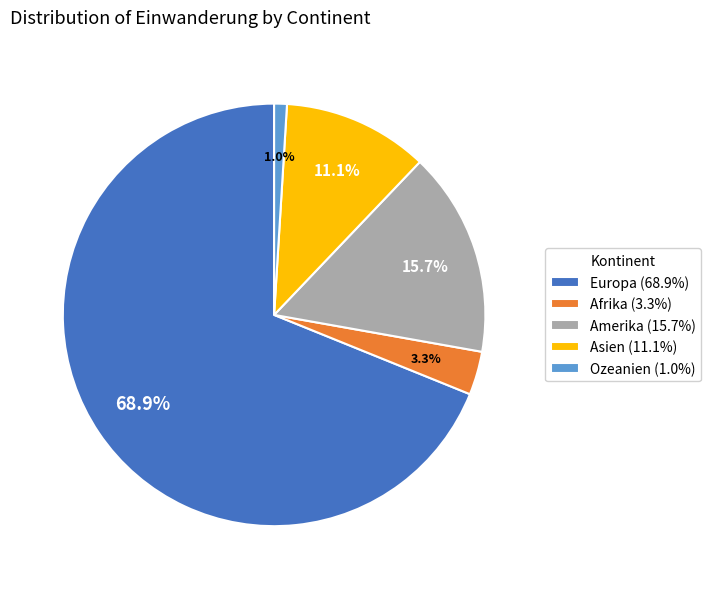

What percentage do Amerika (15.7%) and Ozeanien (1.0%) together represent?

16.7%